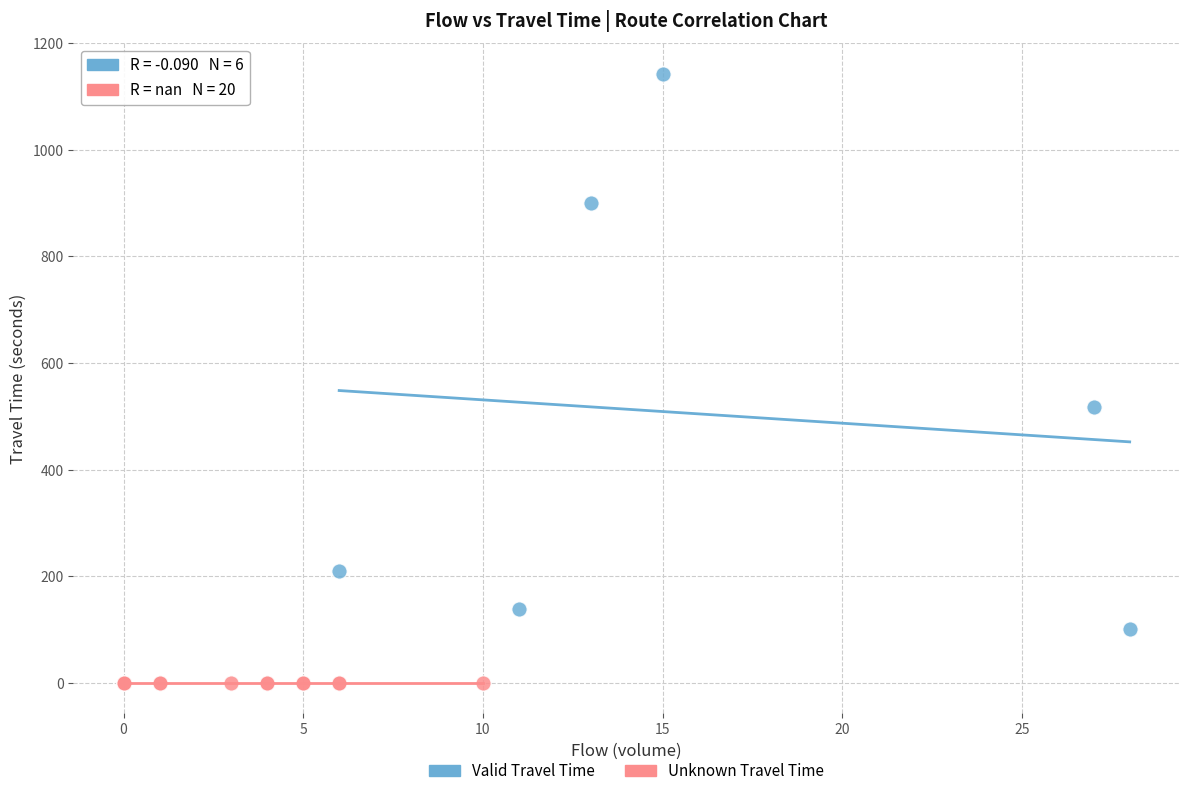

Which series contains the lowest Y value?

Unknown Travel Time